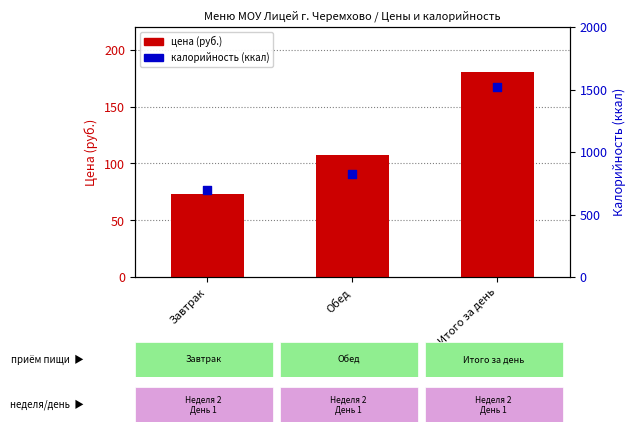

Which series reaches the minimum Y coordinate?

цена (руб.)